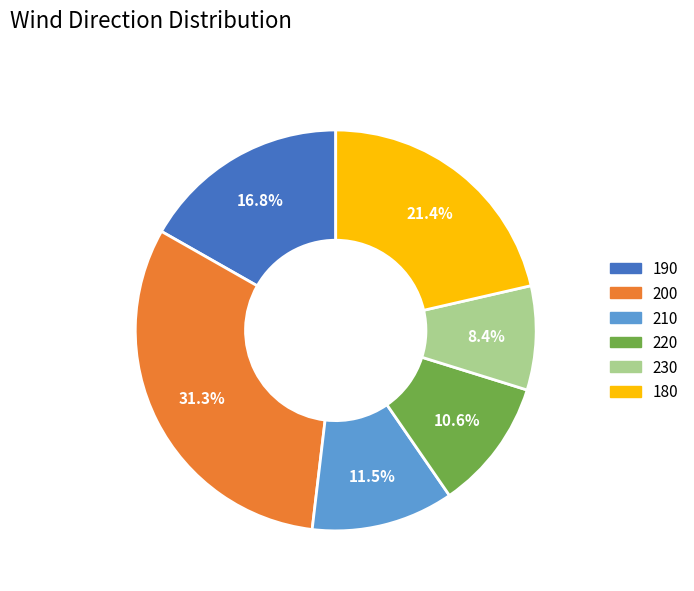

Is there a majority slice in this chart?

No